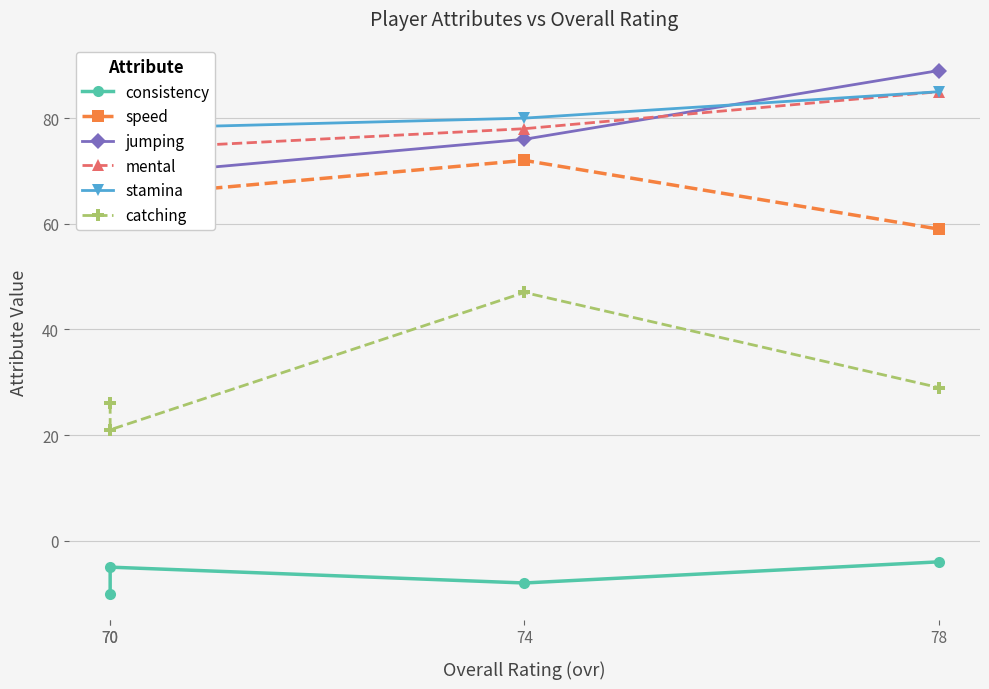

Which series changed the most between 70 and 70?

consistency